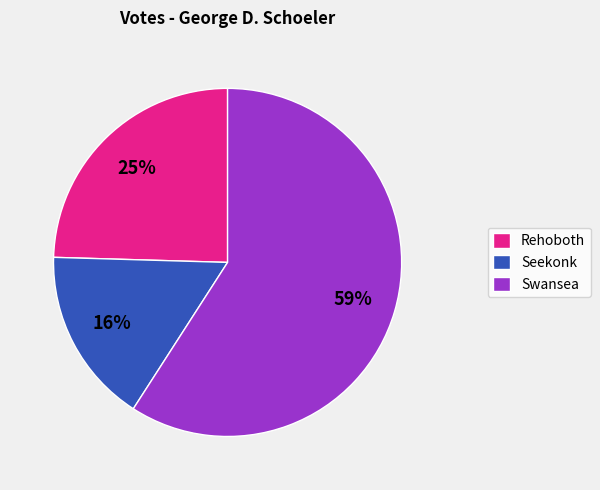

Combined, do Seekonk and Rehoboth account for over 50%?

No